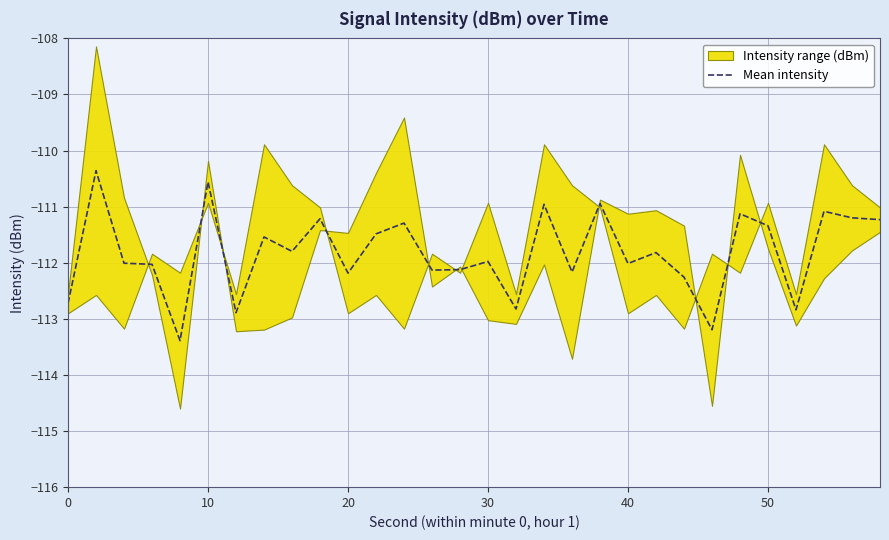

What is the smallest value displayed?

-113.4